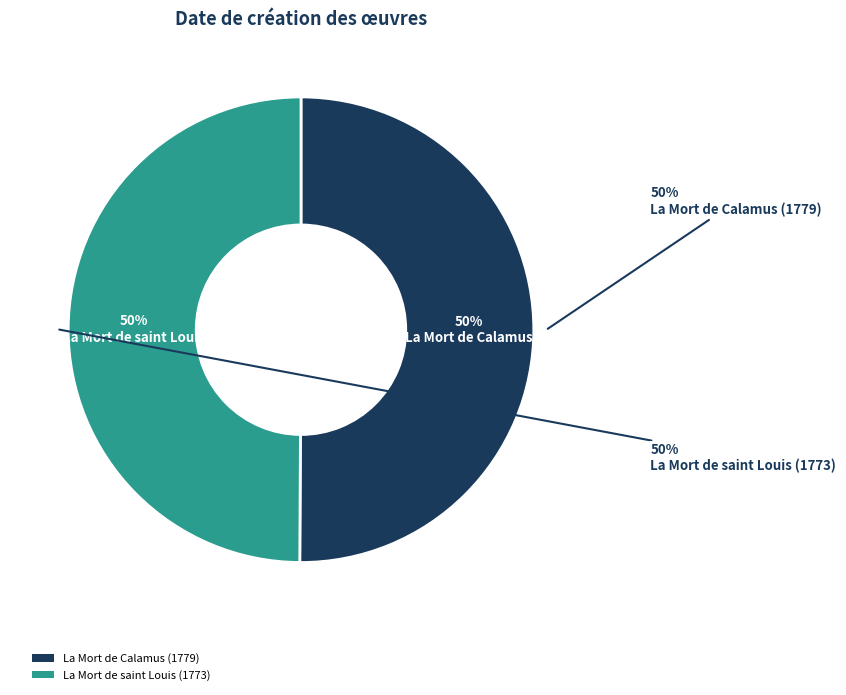

What is the largest slice in the pie chart?

La Mort de Calamus (1779)